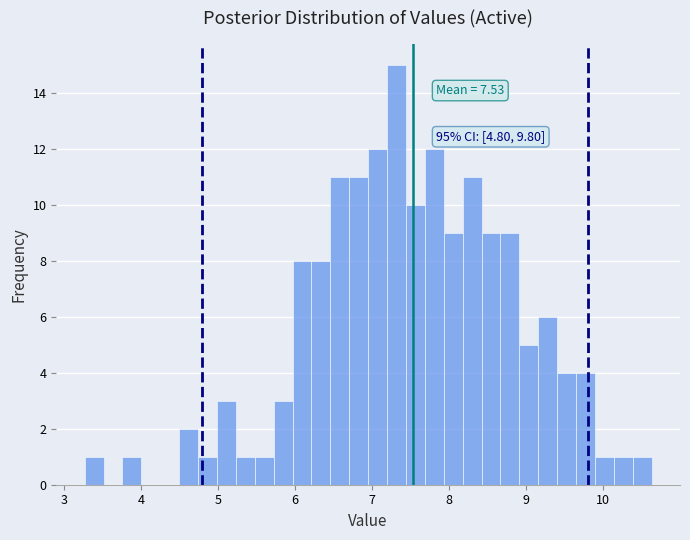

Around what value on the x-axis is the tallest bar? Give the approximate position of its centre, as read against the axis.

7.3